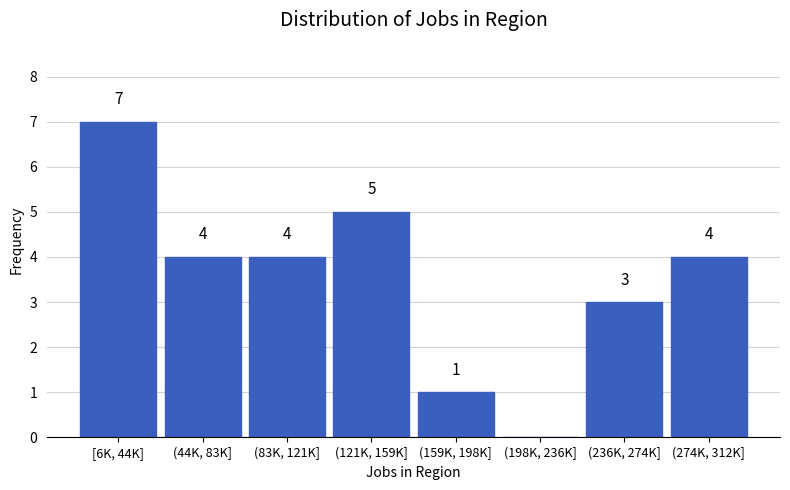

Reading right to left, list all the values displayed in this chart.

(274K, 312K]=4	(236K, 274K]=3	(198K, 236K]=0	(159K, 198K]=1	(121K, 159K]=5	(83K, 121K]=4	(44K, 83K]=4	[6K, 44K]=7